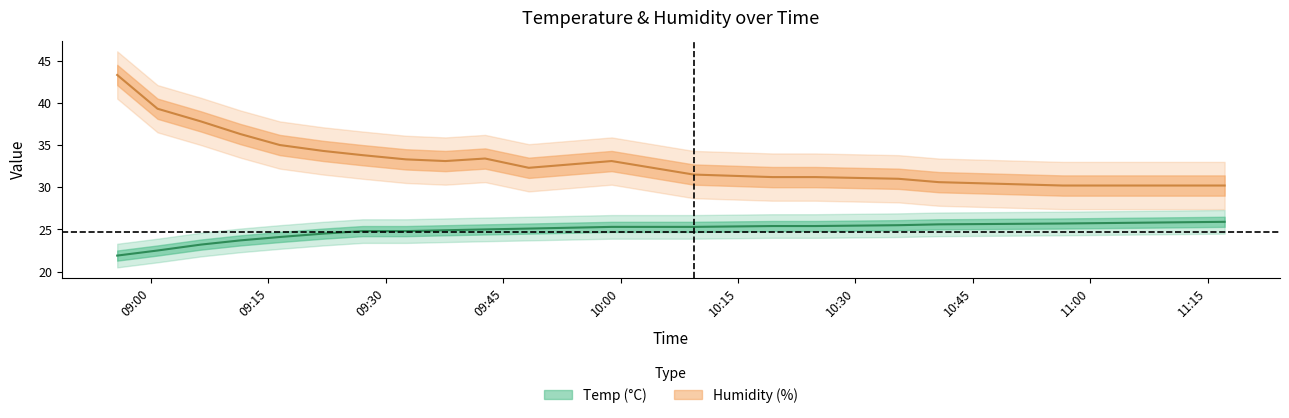

Is it true that Temp equals 24.8 at 2019/09/21 09:27:01?

True